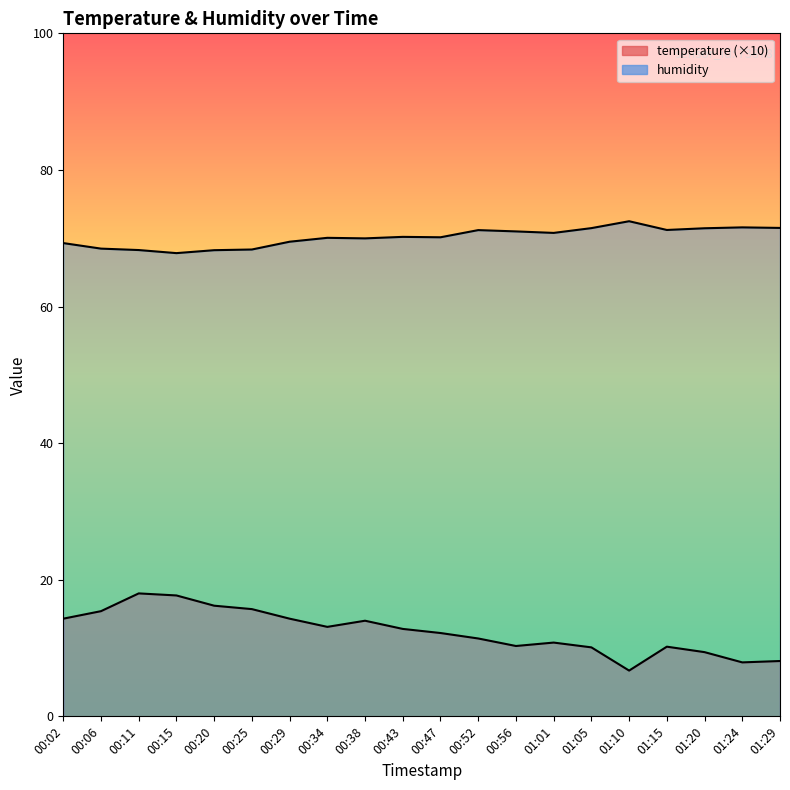

Reading right to left, what are all the values shown in this chart?

temperature: 8.1	7.9	9.4	10.2	6.7	10.1	10.8	10.3	11.4	12.2	12.8	14.0	13.1	14.3	15.7	16.2	17.7	18.0	15.4	14.3
humidity: 71.5	71.6	71.5	71.2	72.5	71.5	70.8	71.0	71.2	70.1	70.2	70.0	70.1	69.5	68.3	68.2	67.8	68.3	68.5	69.3